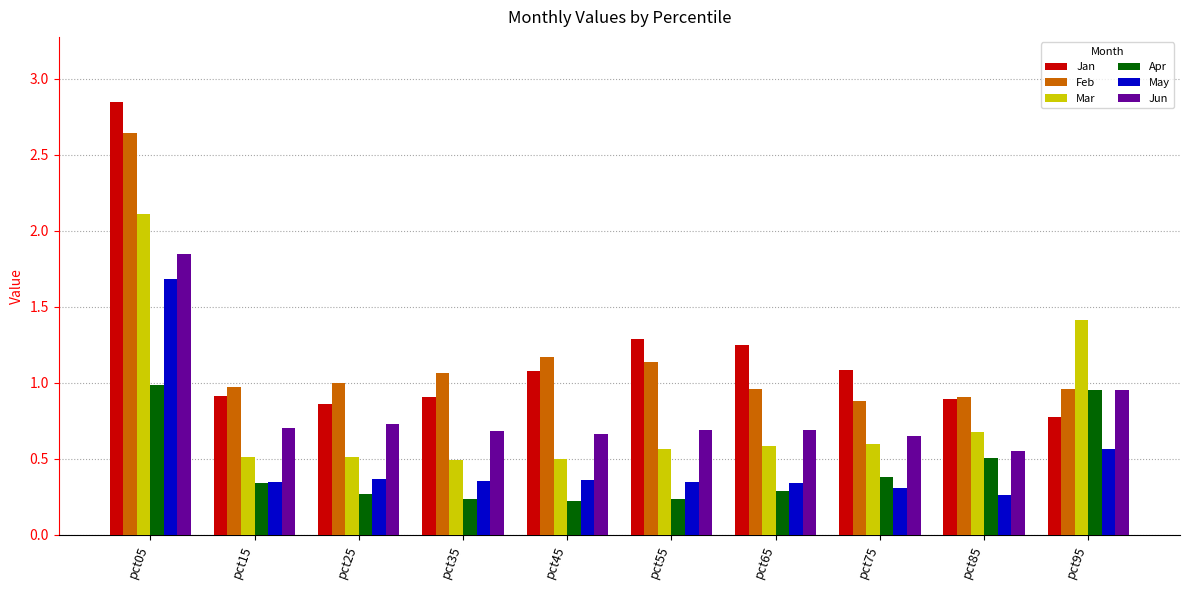

What is the maximum value for May?

1.7